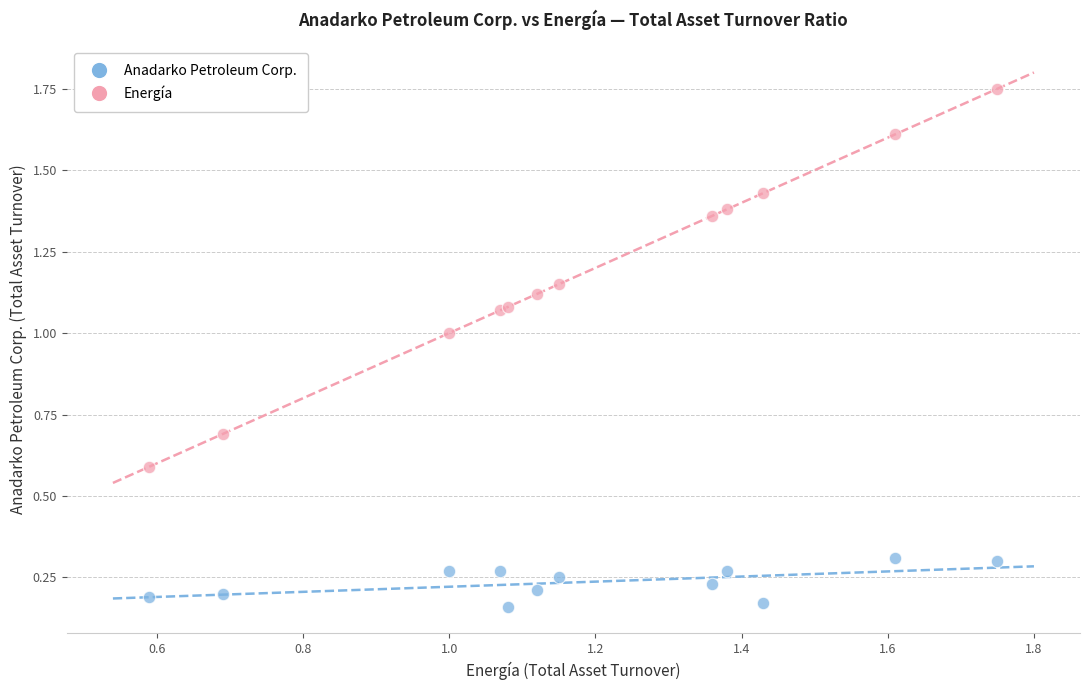

What are all the series names shown in the legend?

Anadarko Petroleum Corp., Energía